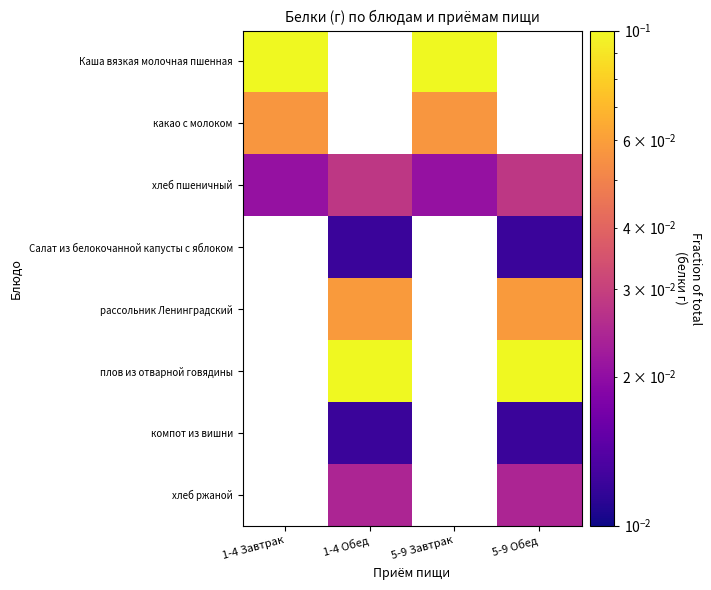

Is the value of плов из отварной говядины at 5-9 Обед greater than the value of компот из вишни at 1-4 Завтрак?

No